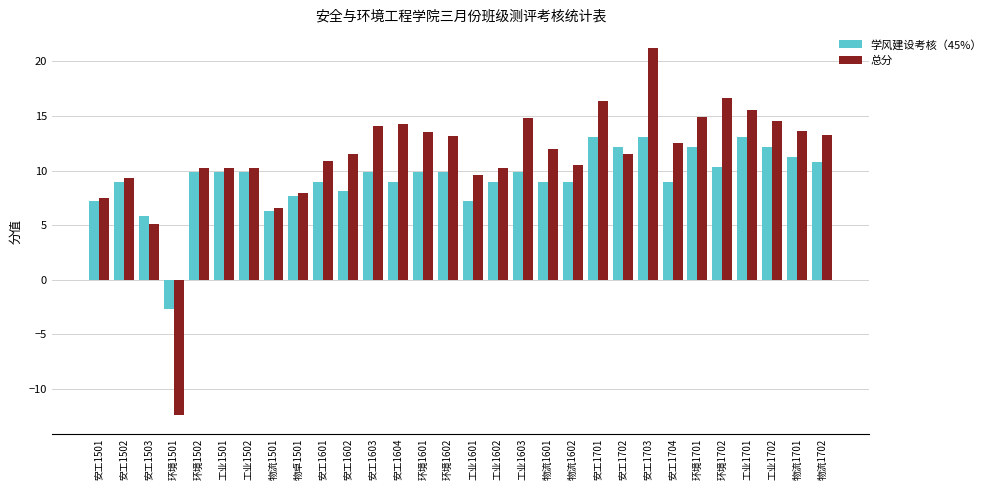

What is the spread (max minus min) of values at 安工1701?

3.3